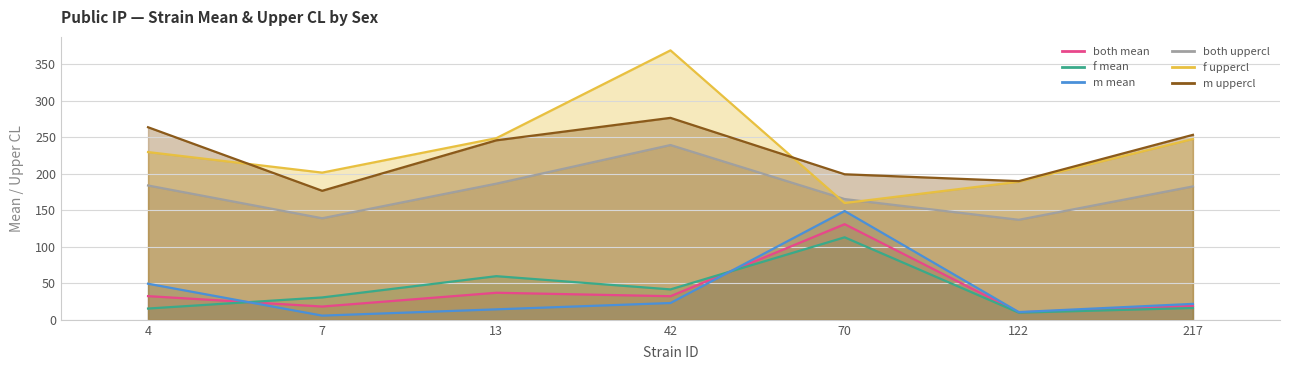

In both_mean, how many points are higher than both neighbors (excluding endpoints)?

2